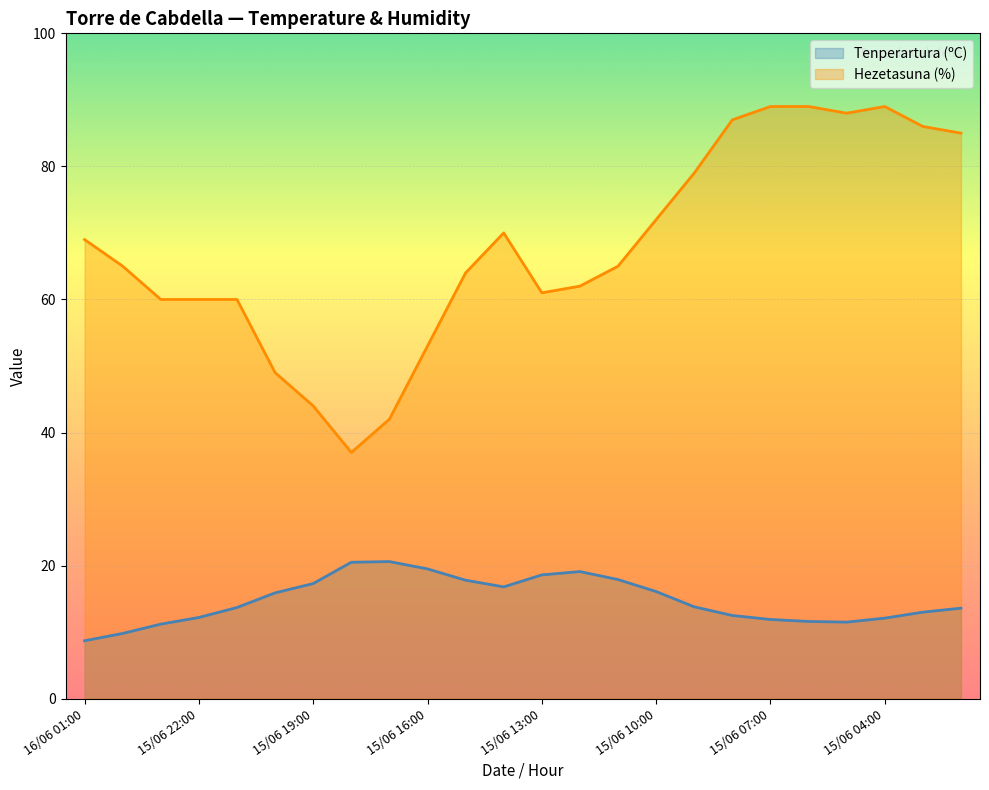

Which series has the largest total across all categories?

Hezetasuna (%)